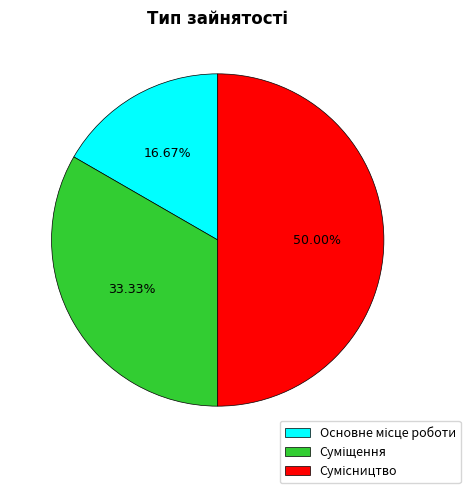

What is the largest slice in the pie chart?

Сумісництво